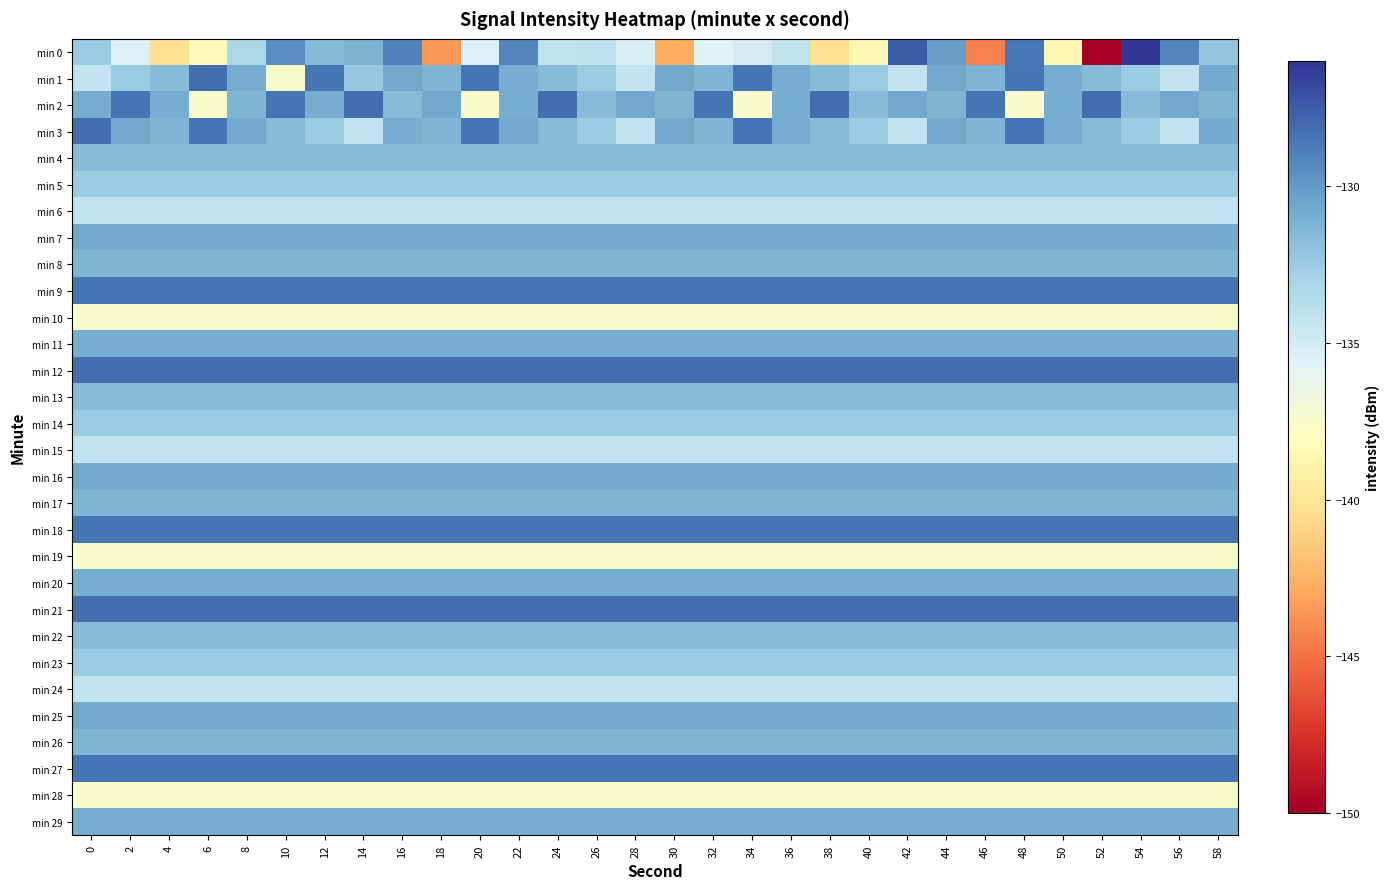

Which series has the widest spread of values?

min 0